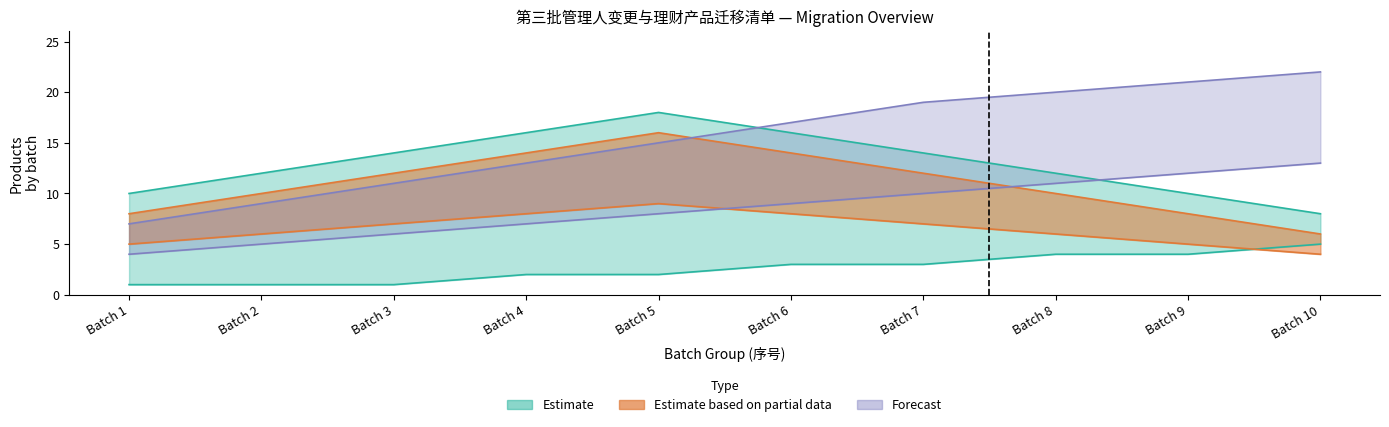

True or false: Forecast and Estimate based on partial data intersect in this chart.

True